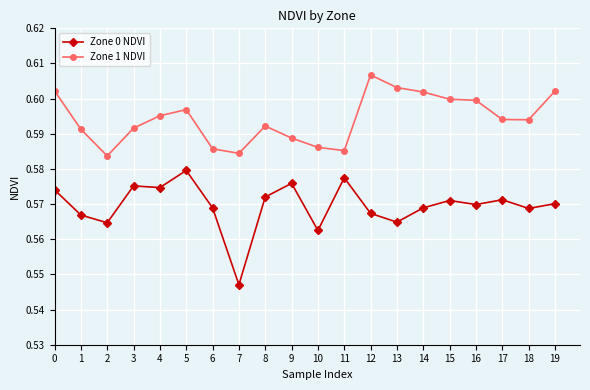

True or false: Zone 0 NDVI has a value of 0.6 at 18.

True